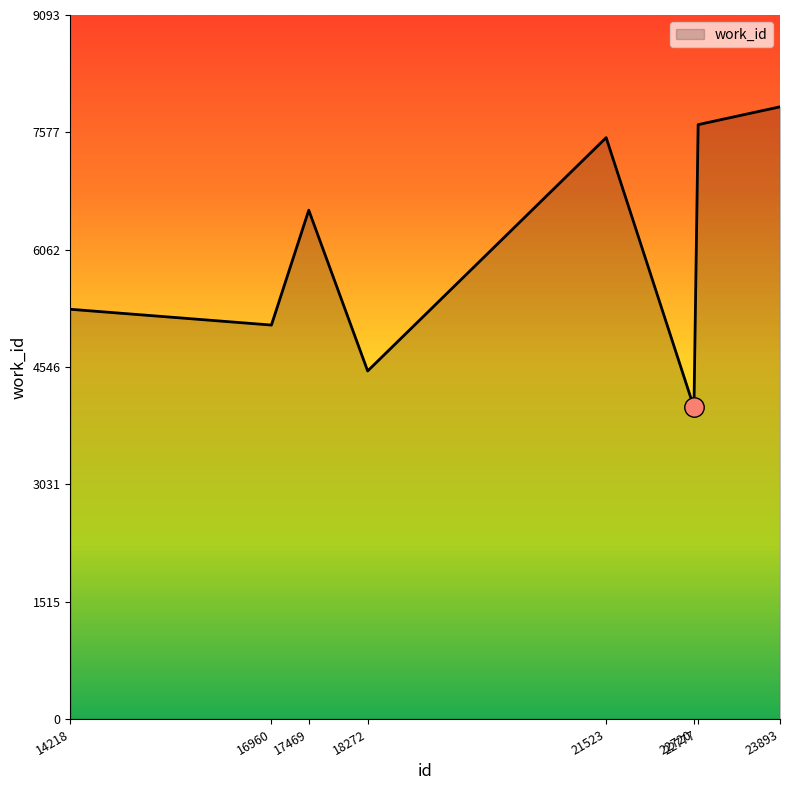

True or false: there are more than 1 points higher than both neighbors.

True